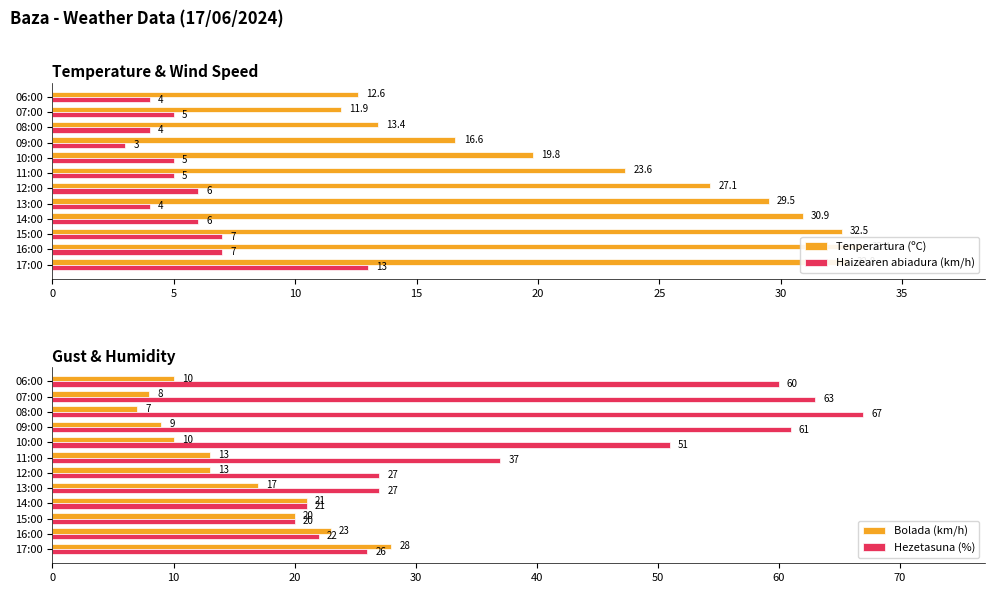

What is the smallest value displayed?

3.0